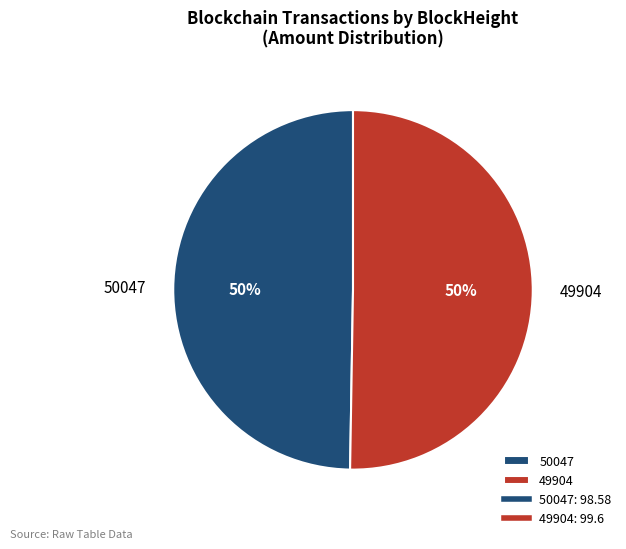

Count the number of slices in the pie.

2